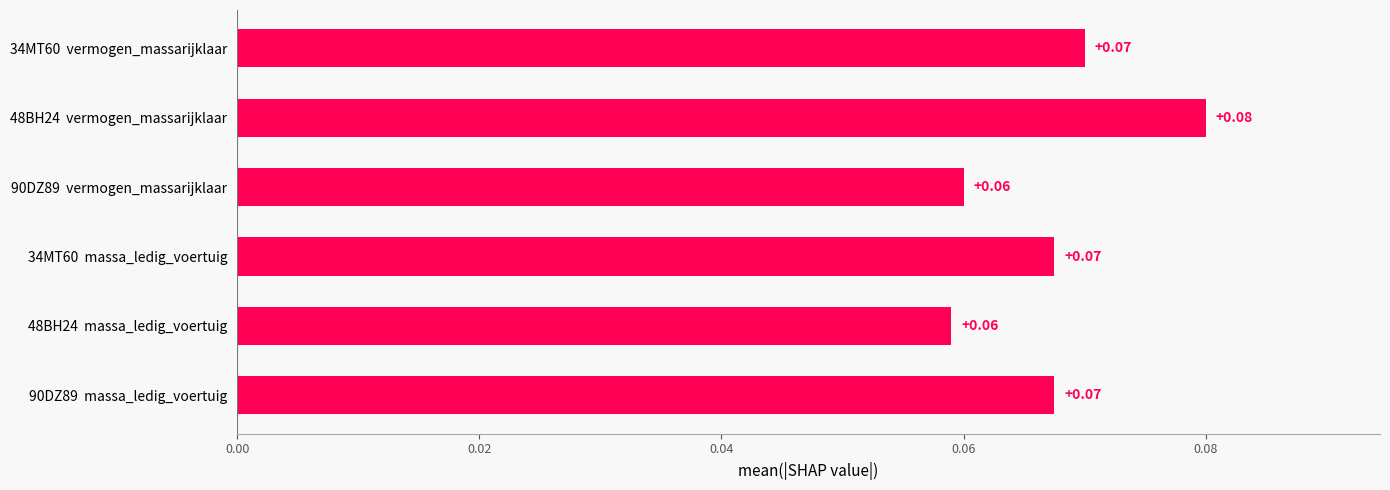

How many values are between 0 and 1?

6